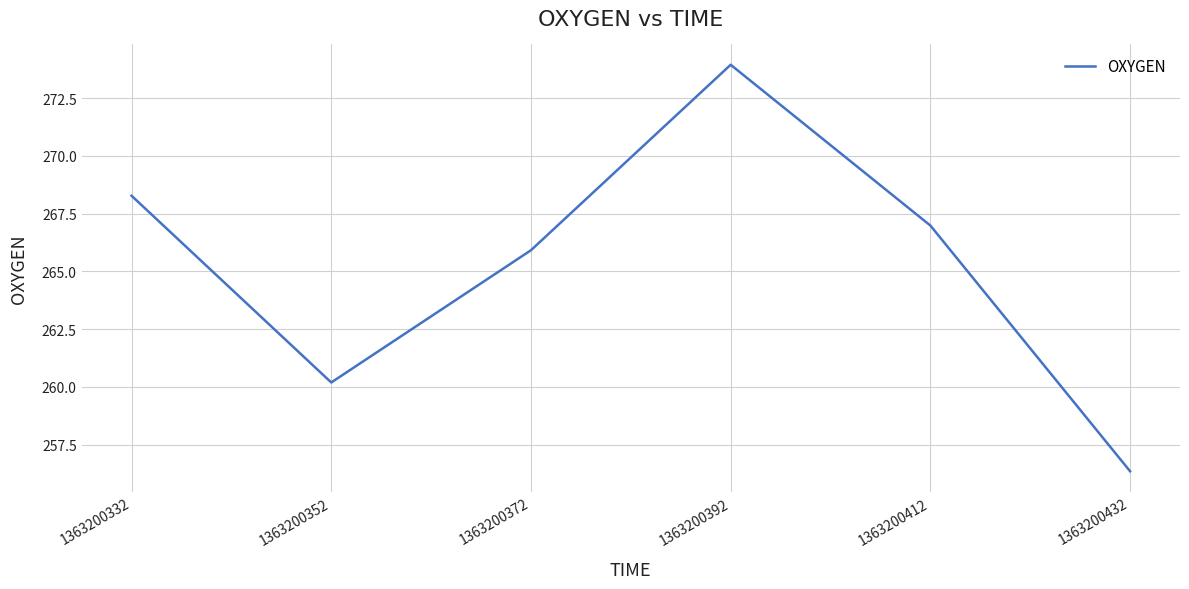

What is the sum of the values at 1363200332 and 1363200372?

534.2